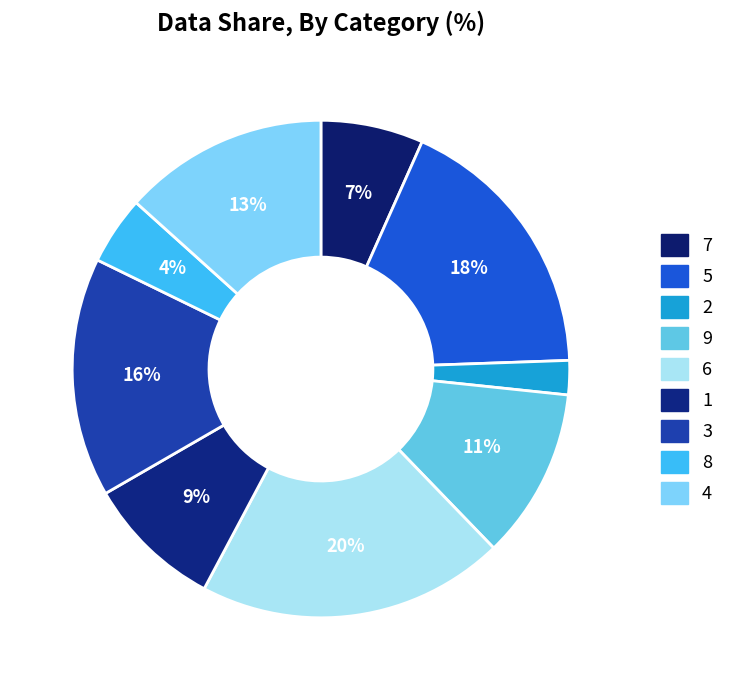

Count the number of slices in the pie.

9